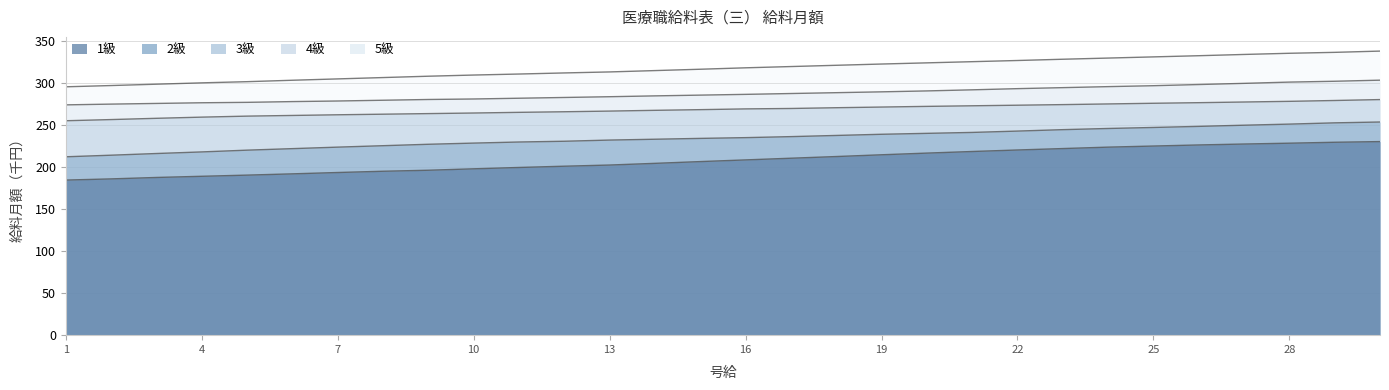

Between 22 and 17, which is larger?

22